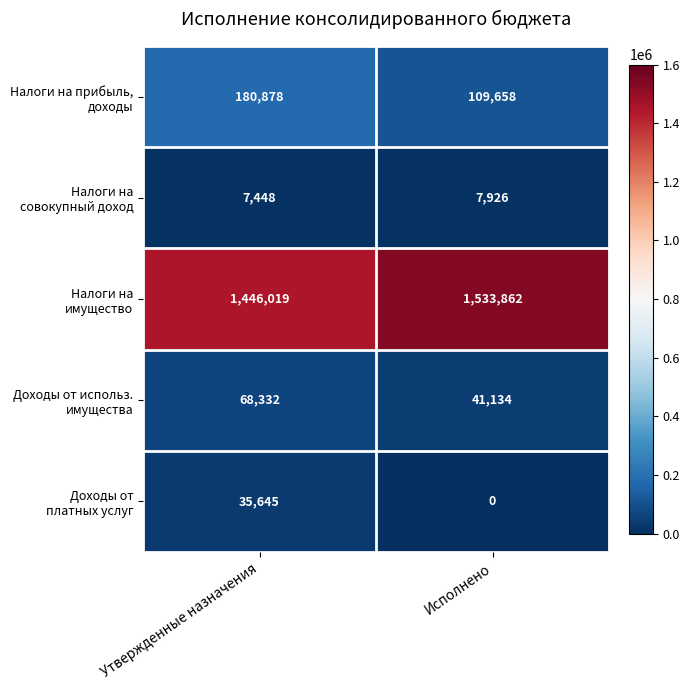

How many categories are shown in the chart?

2